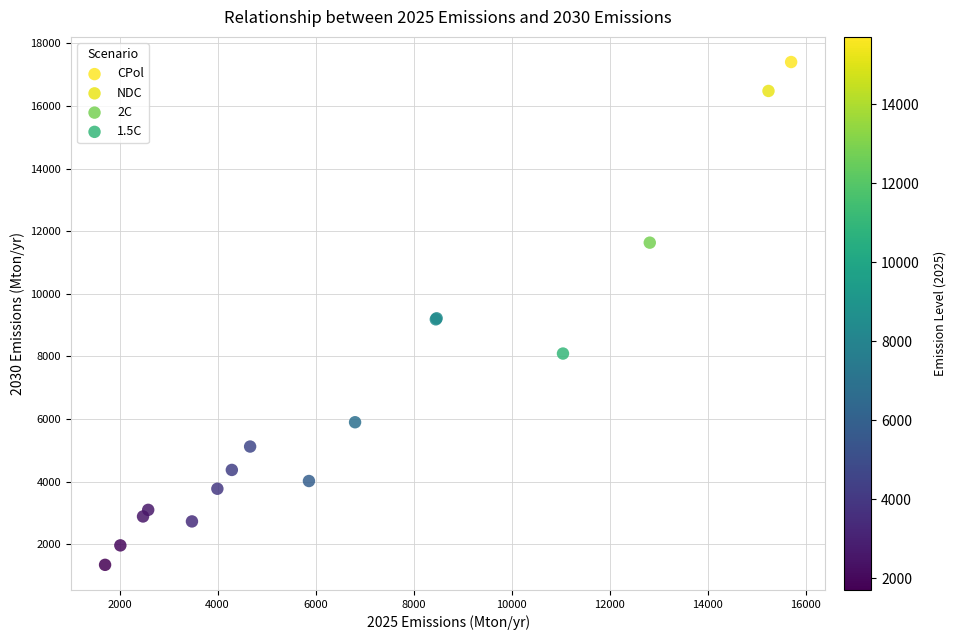

Which series contains the highest Y value?

CPol